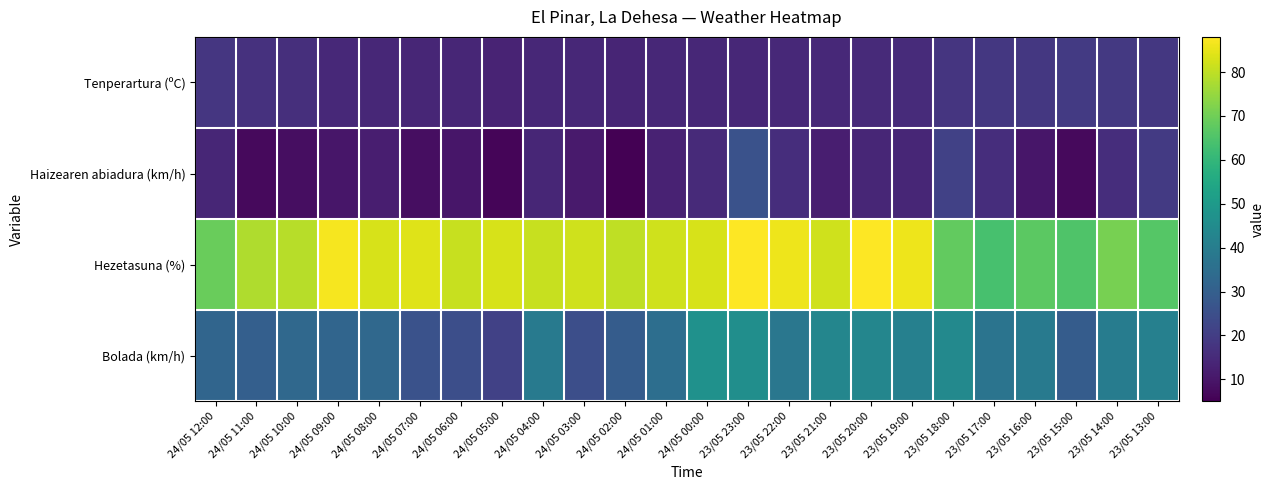

Reading left to right, list all the values displayed in this chart.

Tenperartura (ºC): 24/05 12:00=18.0	24/05 11:00=16.7	24/05 10:00=16.1	24/05 09:00=14.6	24/05 08:00=14.1	24/05 07:00=13.9	24/05 06:00=14.0	24/05 05:00=13.3	24/05 04:00=14.1	24/05 03:00=14.2	24/05 02:00=13.7	24/05 01:00=14.3	24/05 00:00=14.3	23/05 23:00=14.2	23/05 22:00=14.5	23/05 21:00=14.7	23/05 20:00=14.8	23/05 19:00=15.2	23/05 18:00=17.8	23/05 17:00=18.5	23/05 16:00=18.5	23/05 15:00=19.1	23/05 14:00=18.8	23/05 13:00=18.6
Haizearen abiadura (km/h): 24/05 12:00=14.0	24/05 11:00=7.0	24/05 10:00=8.0	24/05 09:00=10.0	24/05 08:00=12.0	24/05 07:00=8.0	24/05 06:00=10.0	24/05 05:00=6.0	24/05 04:00=14.0	24/05 03:00=11.0	24/05 02:00=5.0	24/05 01:00=13.0	24/05 00:00=15.0	23/05 23:00=26.0	23/05 22:00=16.0	23/05 21:00=12.0	23/05 20:00=14.0	23/05 19:00=14.0	23/05 18:00=21.0	23/05 17:00=16.0	23/05 16:00=10.0	23/05 15:00=7.0	23/05 14:00=16.0	23/05 13:00=19.0
Hezetasuna (%): 24/05 12:00=69.0	24/05 11:00=78.0	24/05 10:00=79.0	24/05 09:00=87.0	24/05 08:00=83.0	24/05 07:00=84.0	24/05 06:00=81.0	24/05 05:00=83.0	24/05 04:00=81.0	24/05 03:00=82.0	24/05 02:00=80.0	24/05 01:00=82.0	24/05 00:00=83.0	23/05 23:00=88.0	23/05 22:00=86.0	23/05 21:00=82.0	23/05 20:00=88.0	23/05 19:00=86.0	23/05 18:00=68.0	23/05 17:00=64.0	23/05 16:00=67.0	23/05 15:00=65.0	23/05 14:00=71.0	23/05 13:00=66.0
Bolada (km/h): 24/05 12:00=32.0	24/05 11:00=30.0	24/05 10:00=33.0	24/05 09:00=32.0	24/05 08:00=33.0	24/05 07:00=26.0	24/05 06:00=25.0	24/05 05:00=21.0	24/05 04:00=39.0	24/05 03:00=25.0	24/05 02:00=29.0	24/05 01:00=35.0	24/05 00:00=47.0	23/05 23:00=46.0	23/05 22:00=38.0	23/05 21:00=43.0	23/05 20:00=43.0	23/05 19:00=41.0	23/05 18:00=44.0	23/05 17:00=37.0	23/05 16:00=39.0	23/05 15:00=29.0	23/05 14:00=40.0	23/05 13:00=41.0